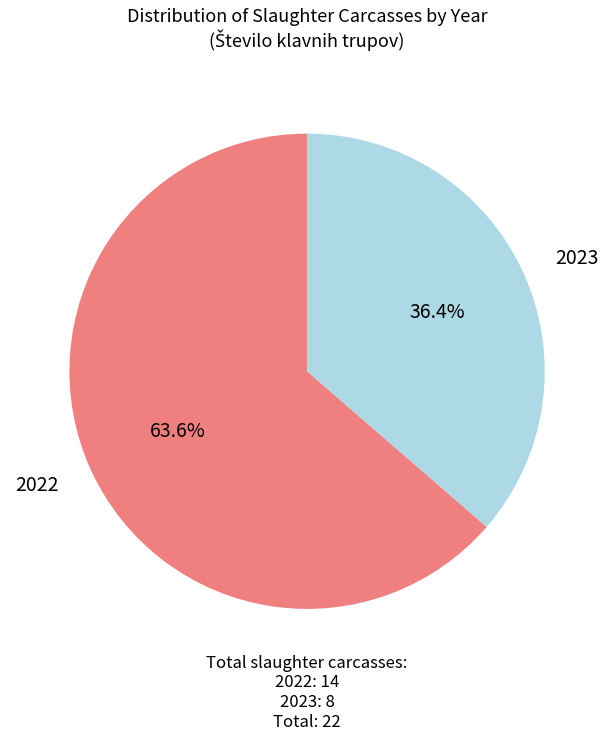

Between 2022 and 2023, which is larger?

2022